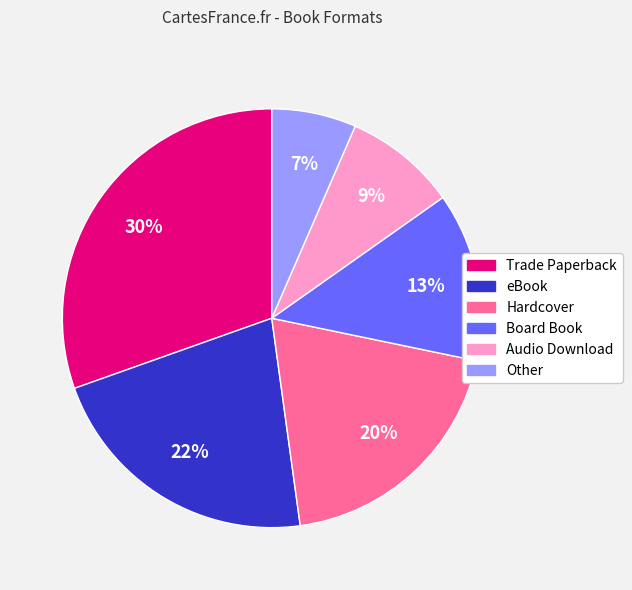

Which slice is the largest?

Trade Paperback